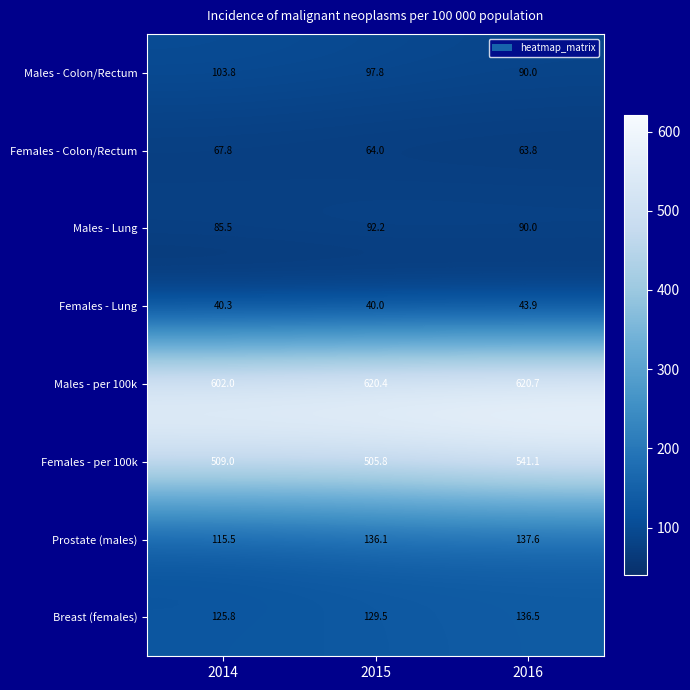

Which series has the widest spread of values?

Females - per 100k